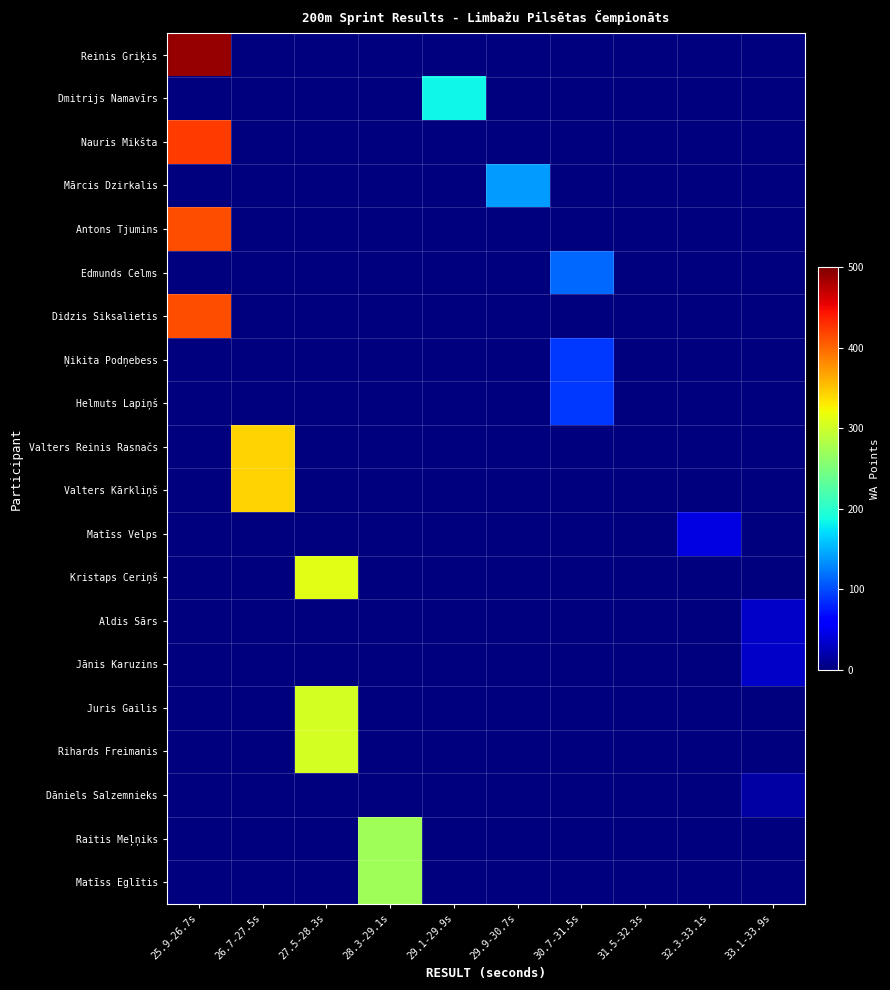

At which category does the chart reach its peak across all series?

25.9-26.7s